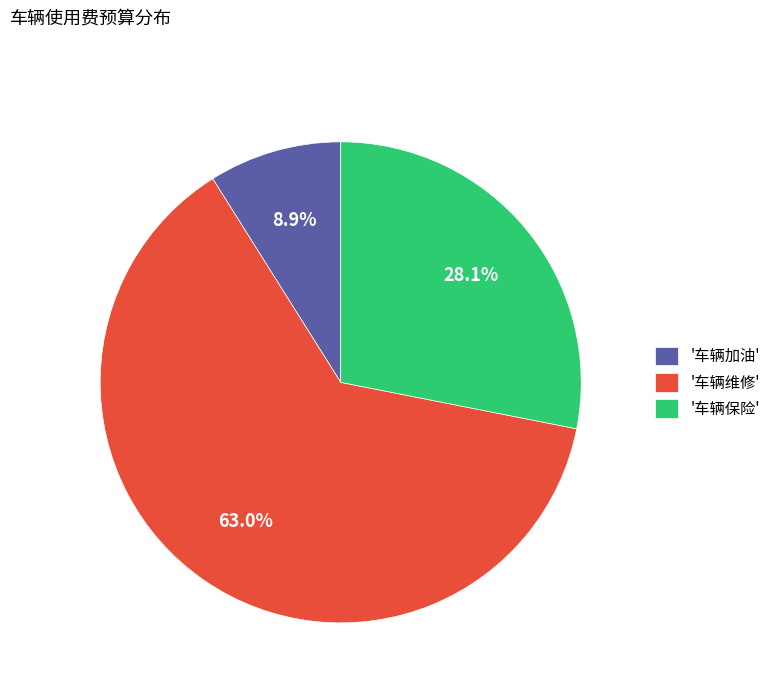

To the nearest percent, what is the difference between the largest and smallest slice percentages?

54%